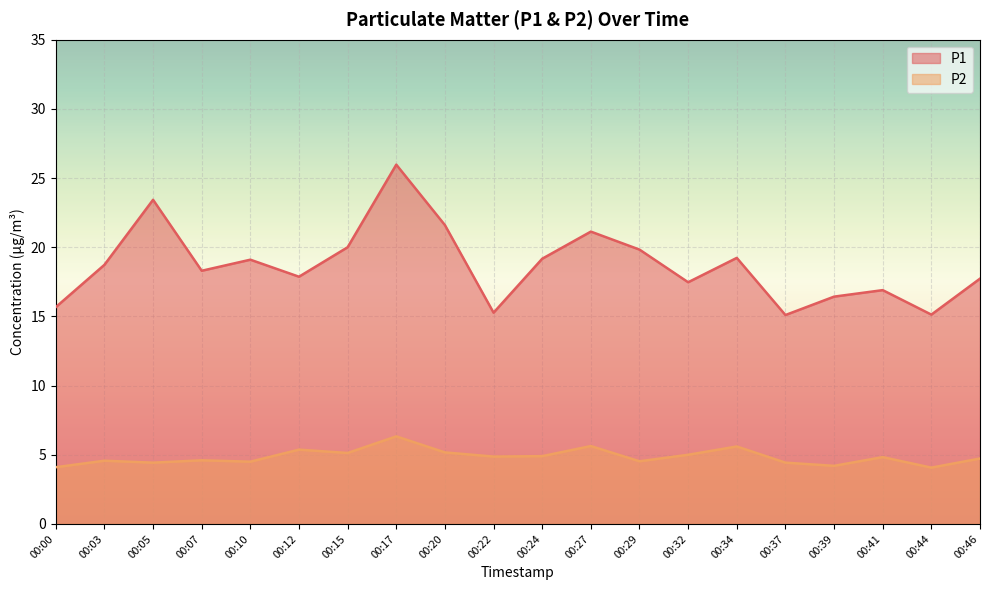

True or false: P1 and P2 cross at least once.

False